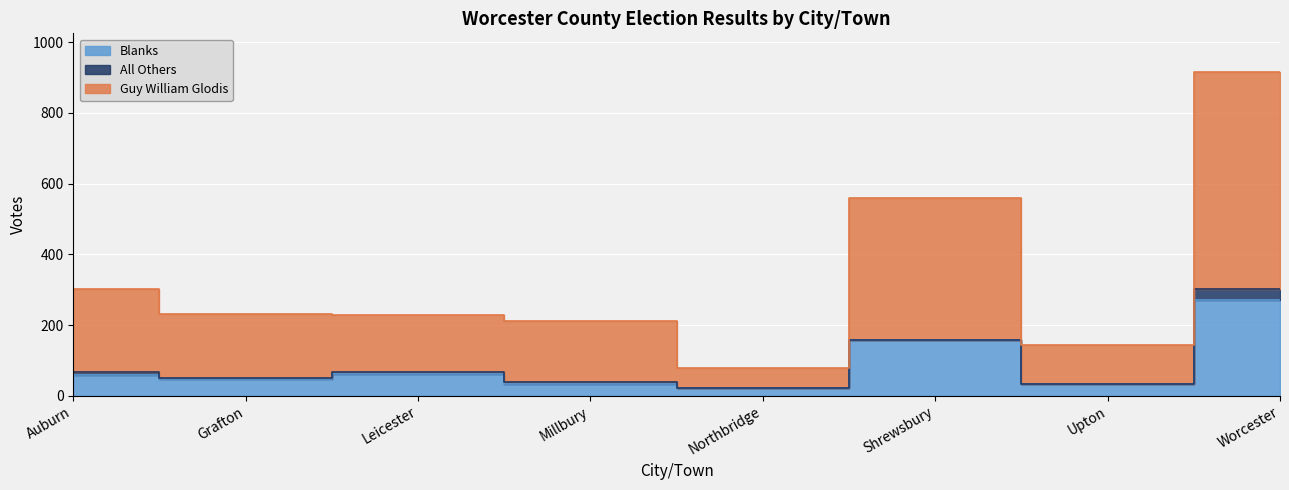

What is the difference between the highest and lowest values at Shrewsbury?

400